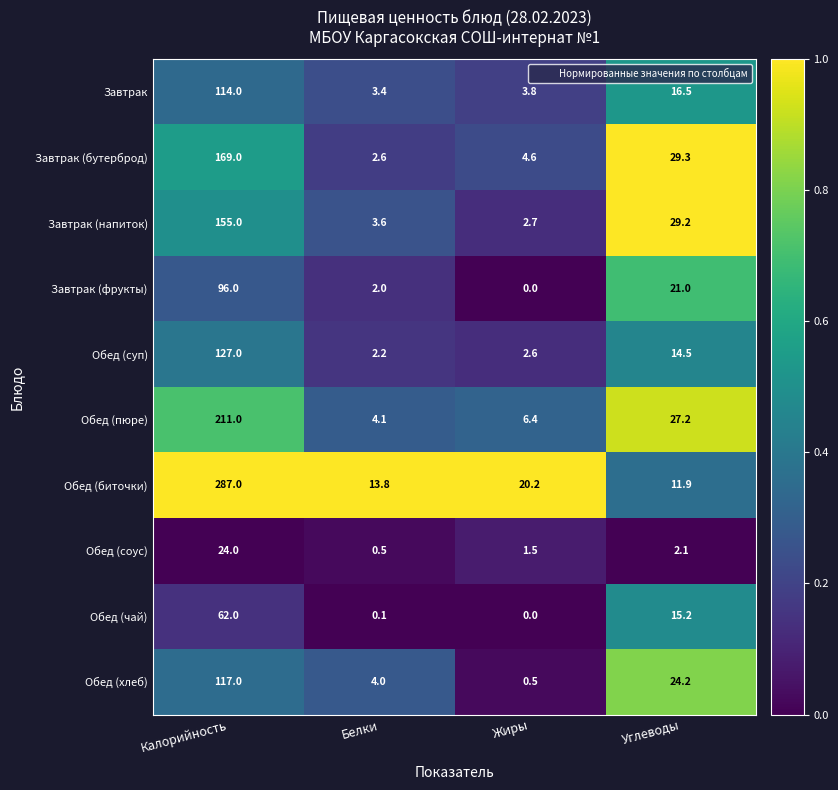

Rank the series by their maximum value, from lowest to highest.

Обед (соус), Обед (чай), Завтрак (фрукты), Завтрак, Обед (хлеб), Обед (суп), Завтрак (напиток), Завтрак (бутерброд), Обед (пюре), Обед (биточки)